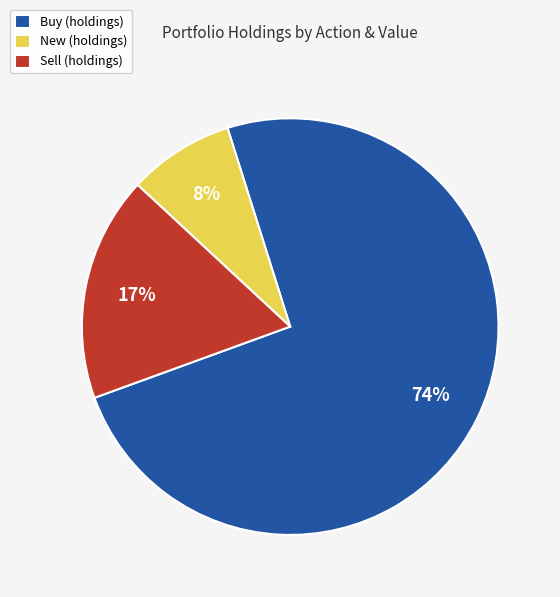

To the nearest percent, what is the difference between the New (holdings) and Sell (holdings) slice percentages?

9%